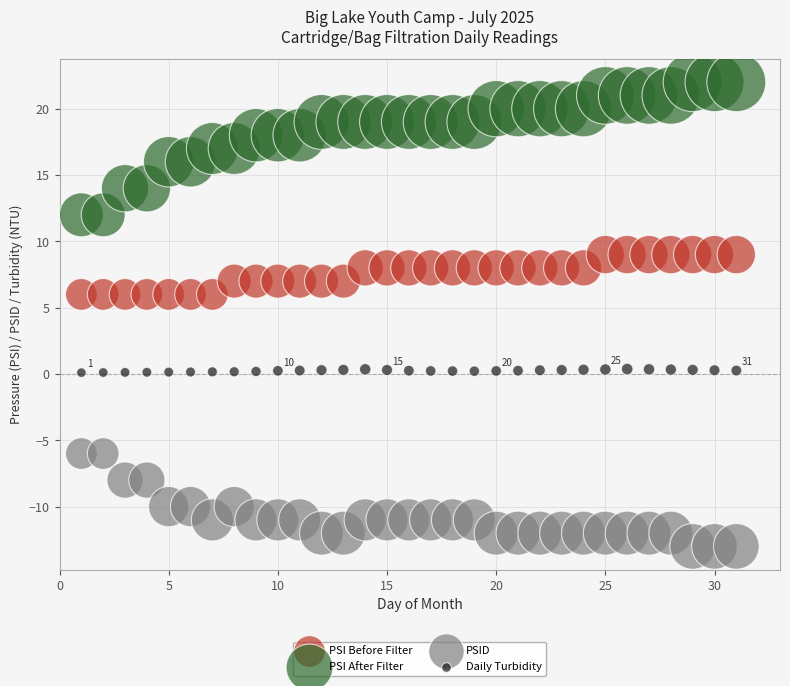

What are all the series names shown in the legend?

PSI Before Filter, PSI After Filter, PSID, Daily Turbidity